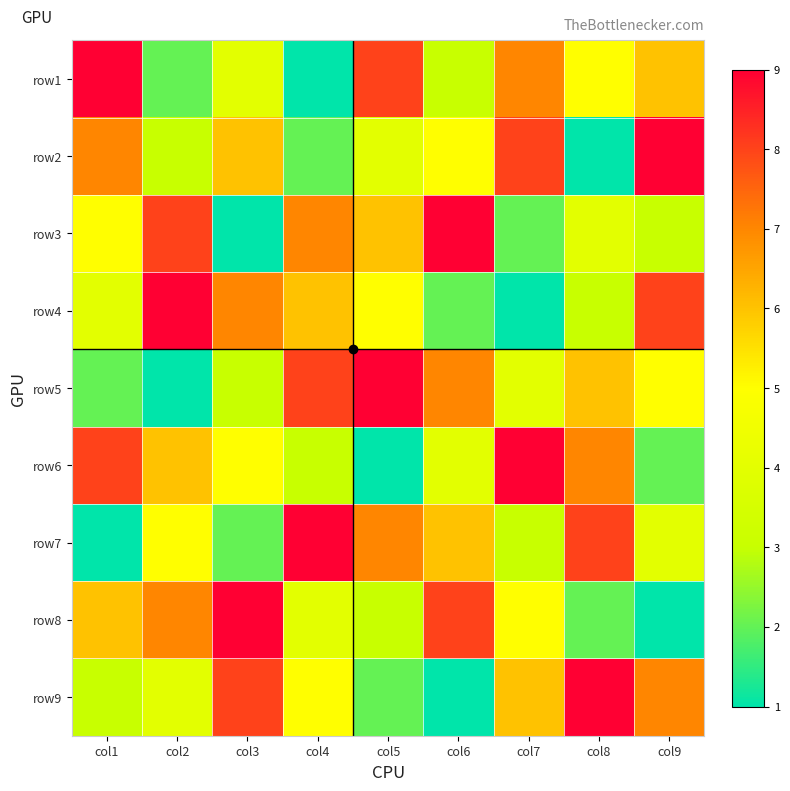

Reading left to right, transcribe all the data shown in this chart.

row1: col1=9	col2=2	col3=4	col4=1	col5=8	col6=3	col7=7	col8=5	col9=6
row2: col1=7	col2=3	col3=6	col4=2	col5=4	col6=5	col7=8	col8=1	col9=9
row3: col1=5	col2=8	col3=1	col4=7	col5=6	col6=9	col7=2	col8=4	col9=3
row4: col1=4	col2=9	col3=7	col4=6	col5=5	col6=2	col7=1	col8=3	col9=8
row5: col1=2	col2=1	col3=3	col4=8	col5=9	col6=7	col7=4	col8=6	col9=5
row6: col1=8	col2=6	col3=5	col4=3	col5=1	col6=4	col7=9	col8=7	col9=2
row7: col1=1	col2=5	col3=2	col4=9	col5=7	col6=6	col7=3	col8=8	col9=4
row8: col1=6	col2=7	col3=9	col4=4	col5=3	col6=8	col7=5	col8=2	col9=1
row9: col1=3	col2=4	col3=8	col4=5	col5=2	col6=1	col7=6	col8=9	col9=7